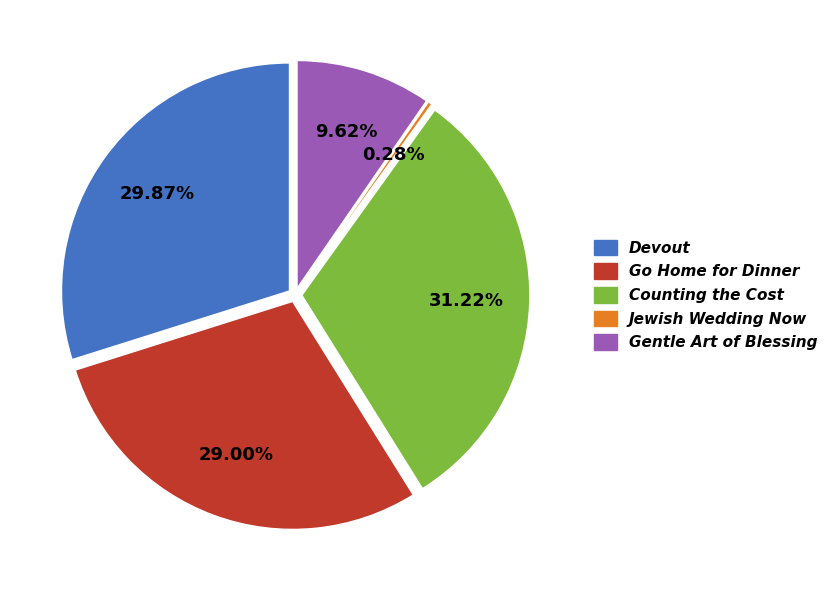

To the nearest percent, what is the combined percentage of Gentle Art of Blessing and Devout?

39%